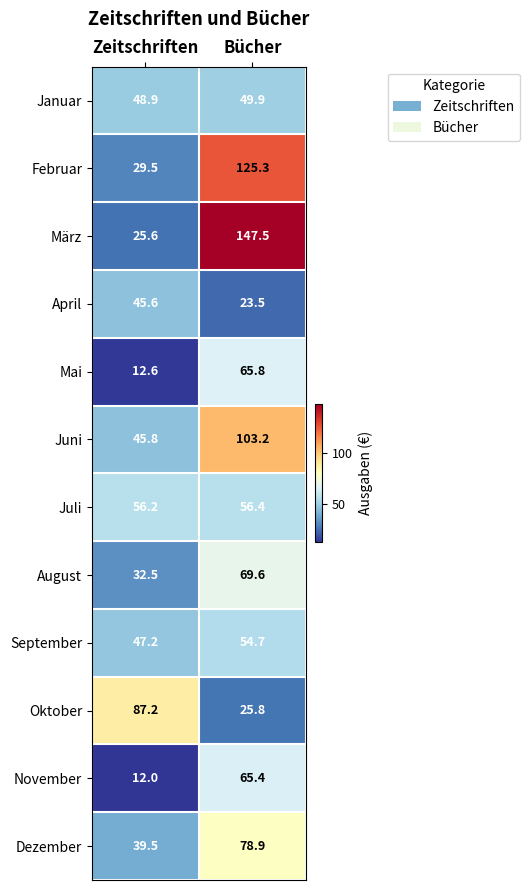

Which series has the widest spread of values?

März